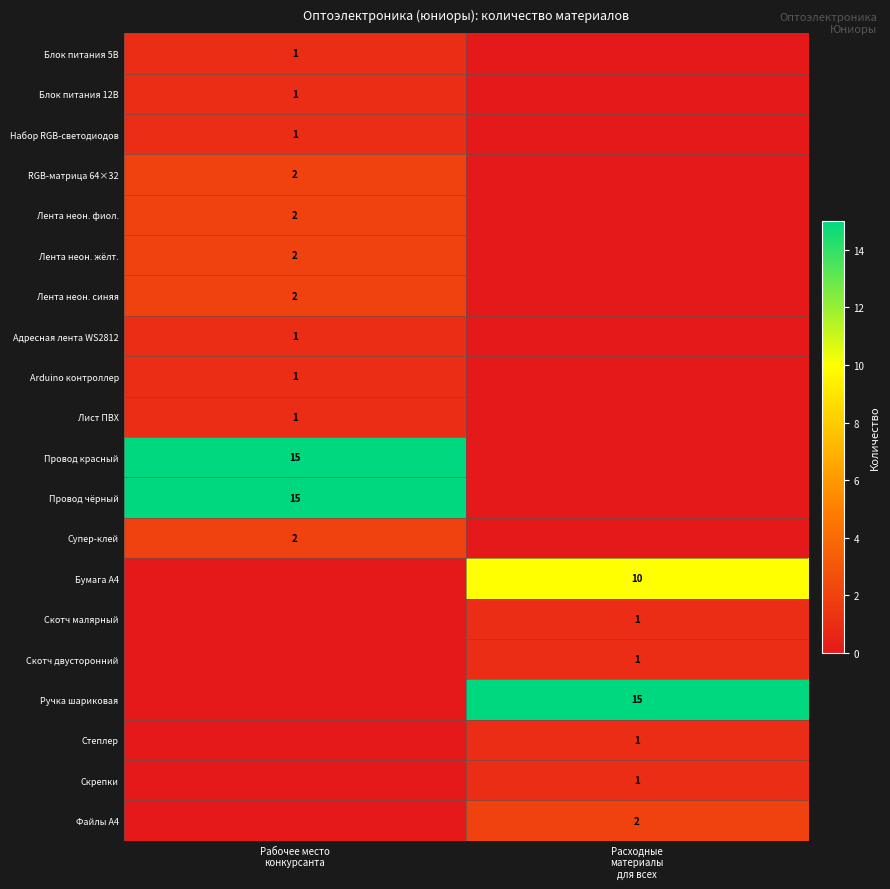

At which label is Степлер closest to 0?

Рабочее место конкурсанта